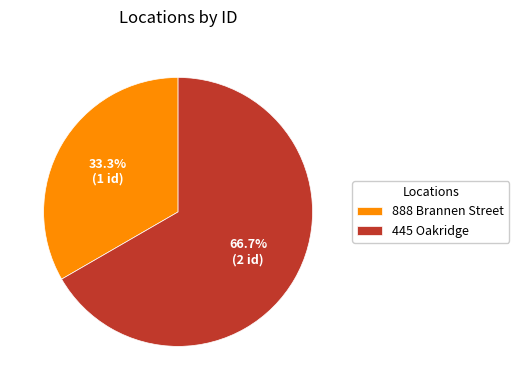

To the nearest percent, what is the difference between the 888 Brannen Street and 445 Oakridge slice percentages?

33%